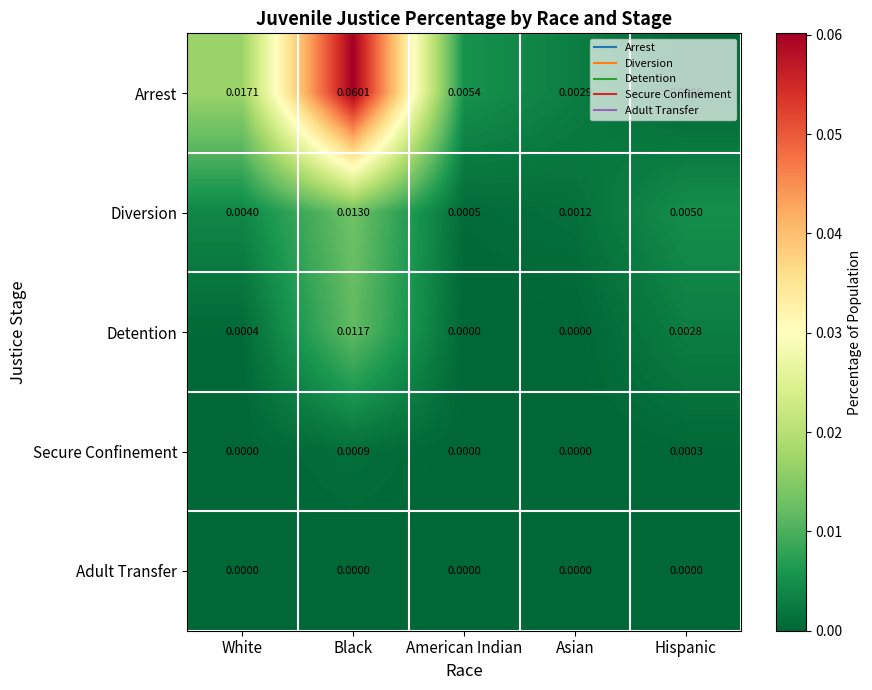

Which series has the largest total across all categories?

Arrest